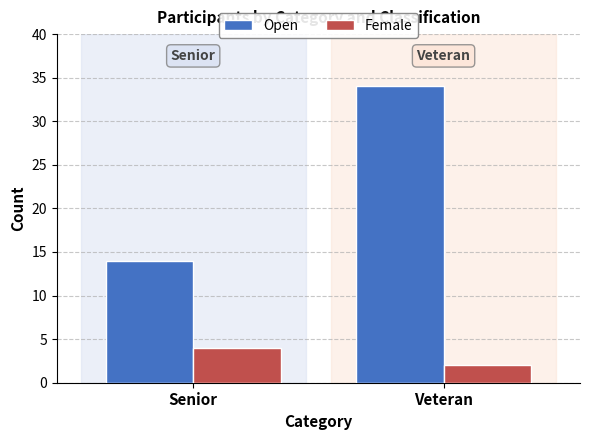

What is the difference between the highest and lowest values at Veteran?

32